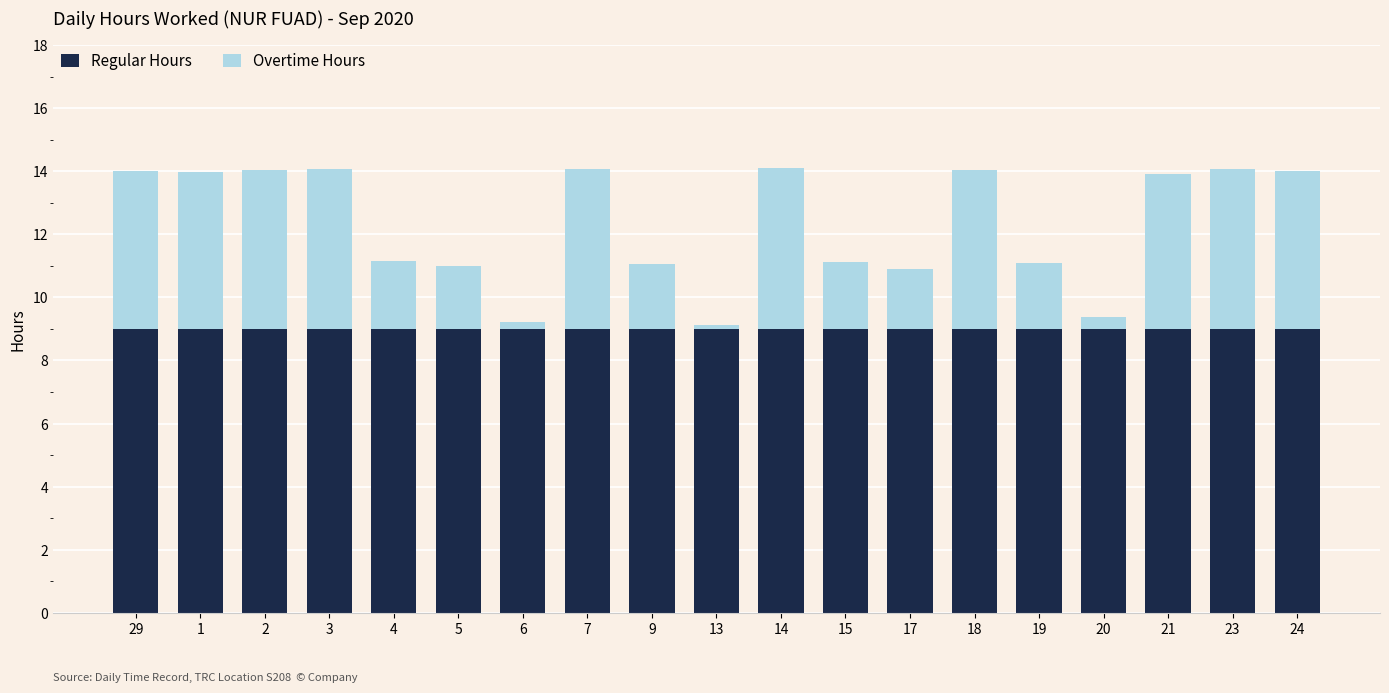

What is the value of the Regular Hours bar at the 15th from the left?

9.0